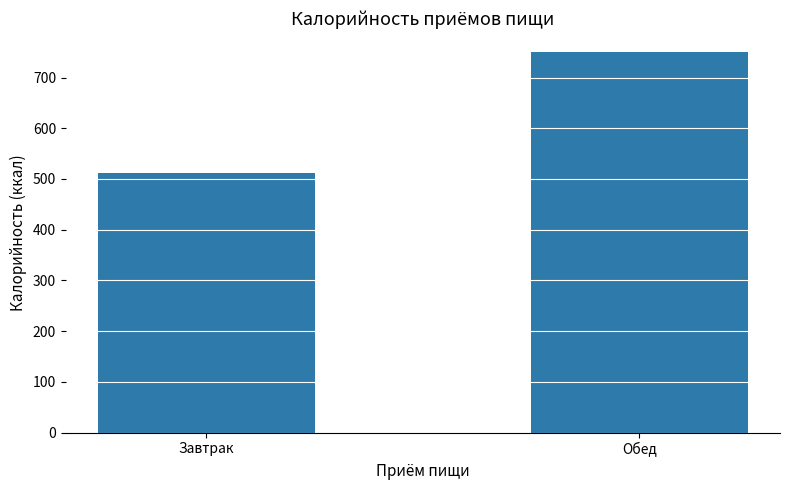

Rank the categories by value from highest to lowest.

Обед, Завтрак